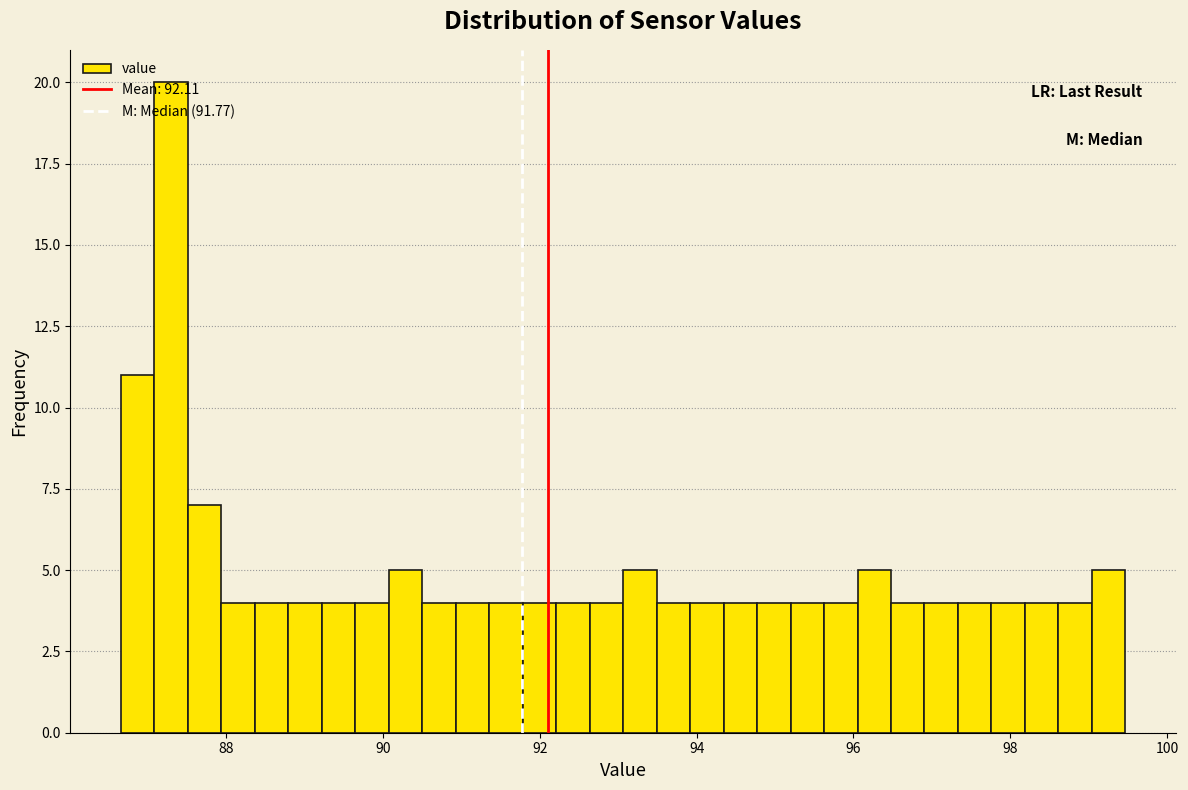

Around what value on the x-axis is the tallest bar? Give the approximate position of its centre, as read against the axis.

87.2